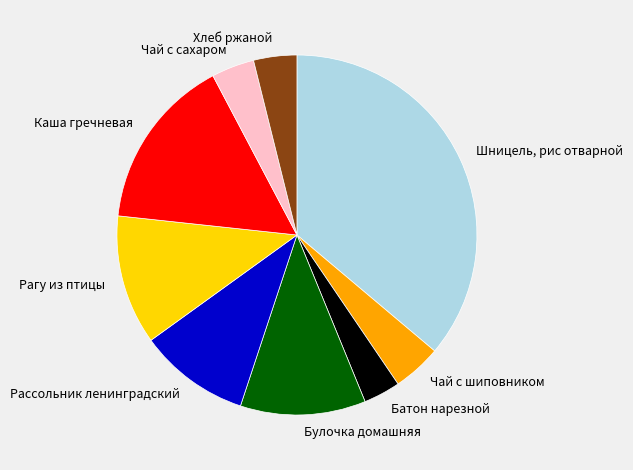

Which has a higher value, Рагу из птицы or Чай с шиповником?

Рагу из птицы